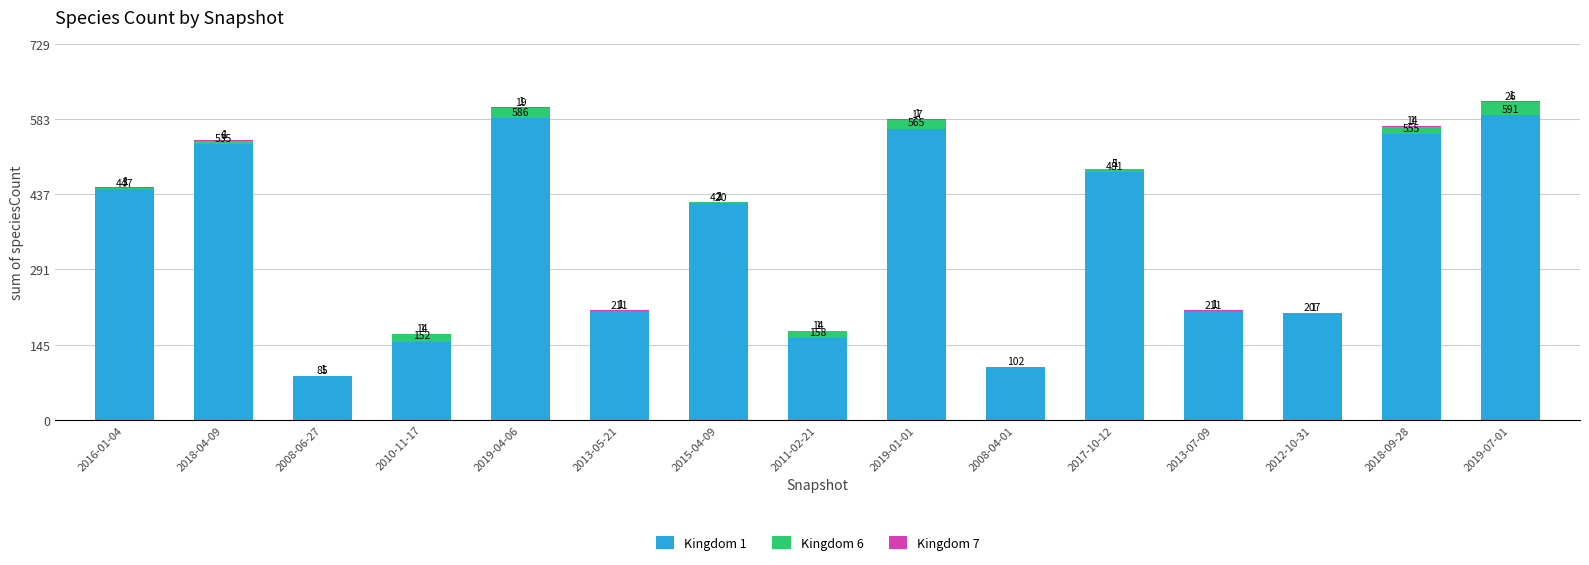

The Kingdom 1 series shows 85 at 2008-06-27. True or false?

True